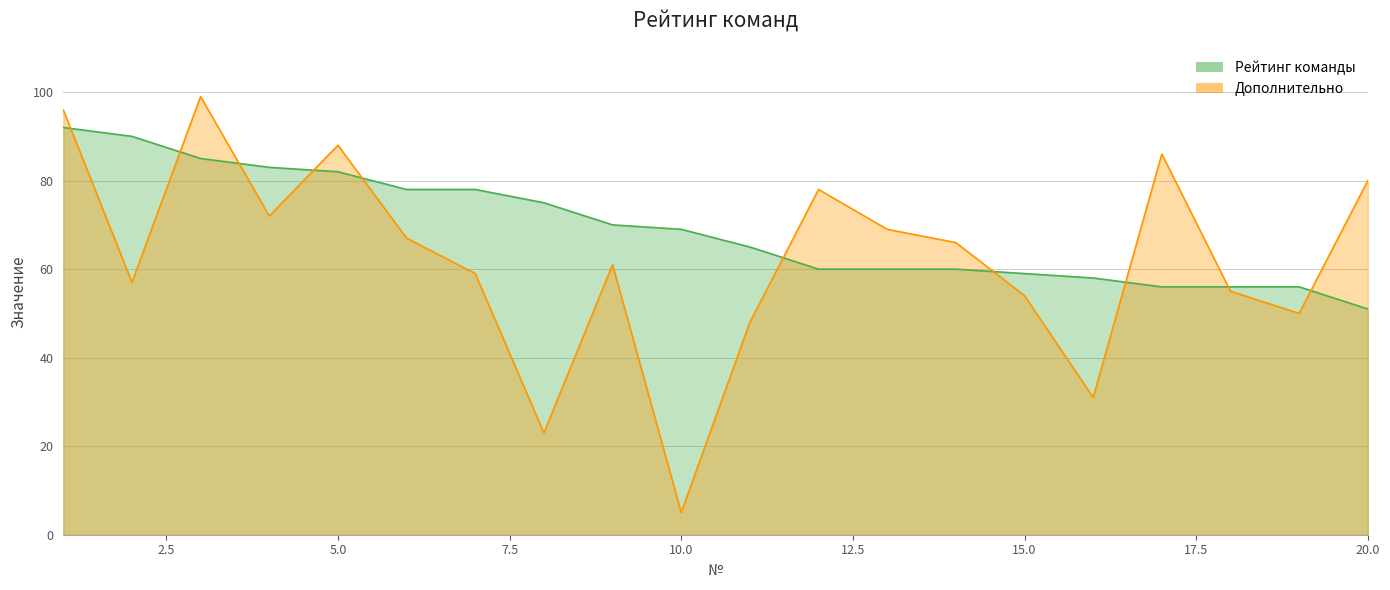

At which category is the sum across all series the highest?

1